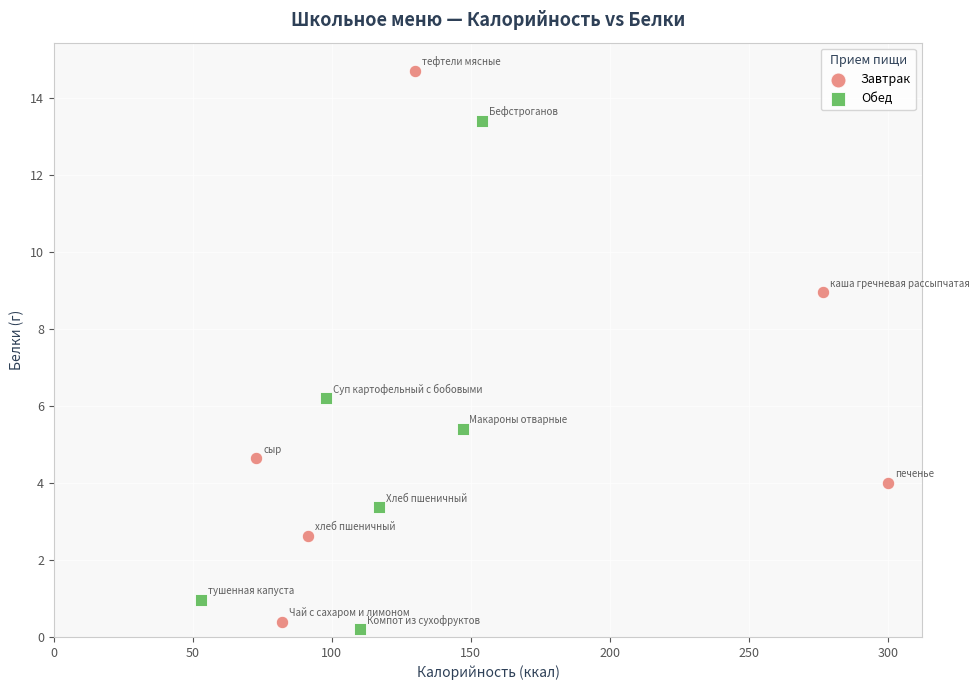

Which series has the widest spread of Y values?

Завтрак